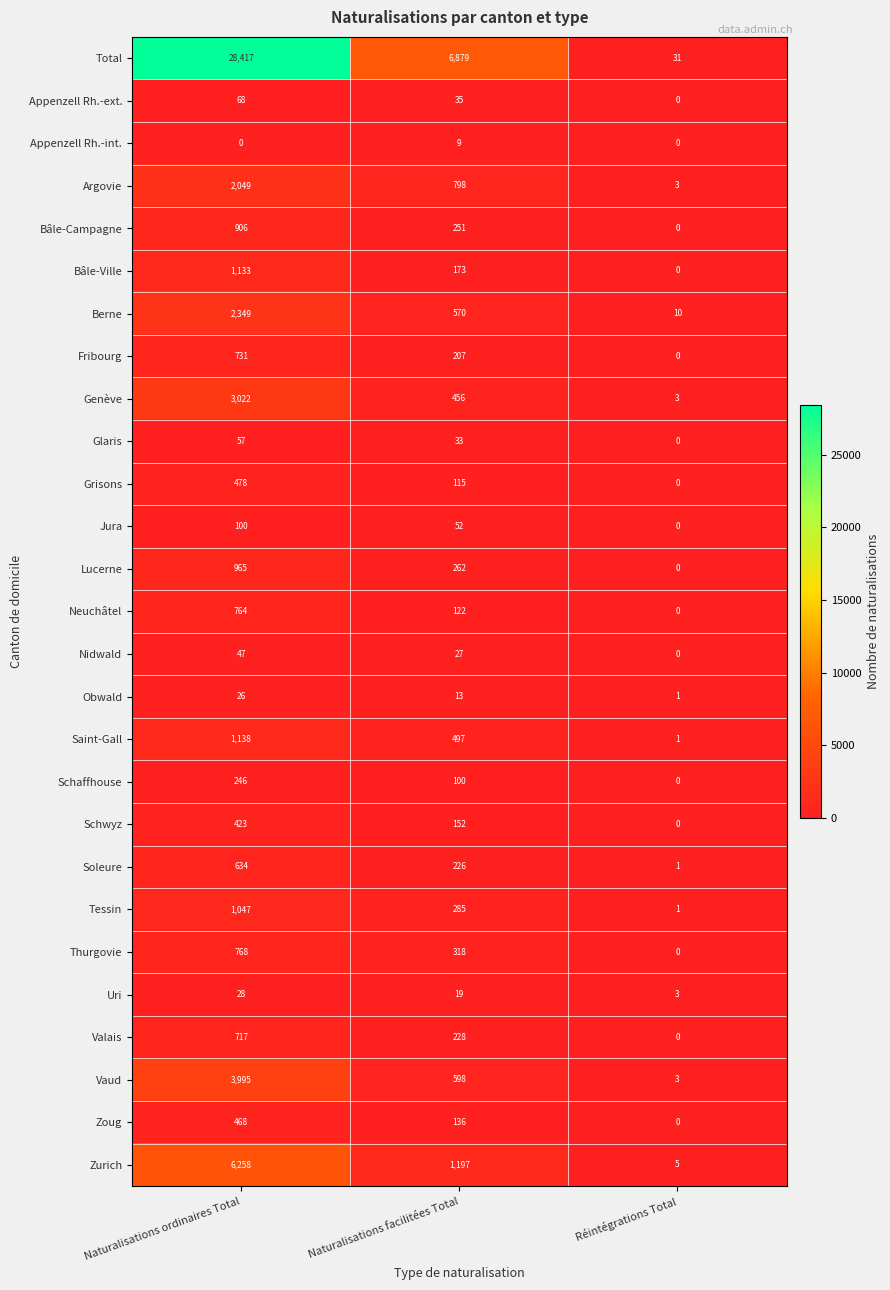

What is the difference between the second highest and minimum values in the Total series?

6848